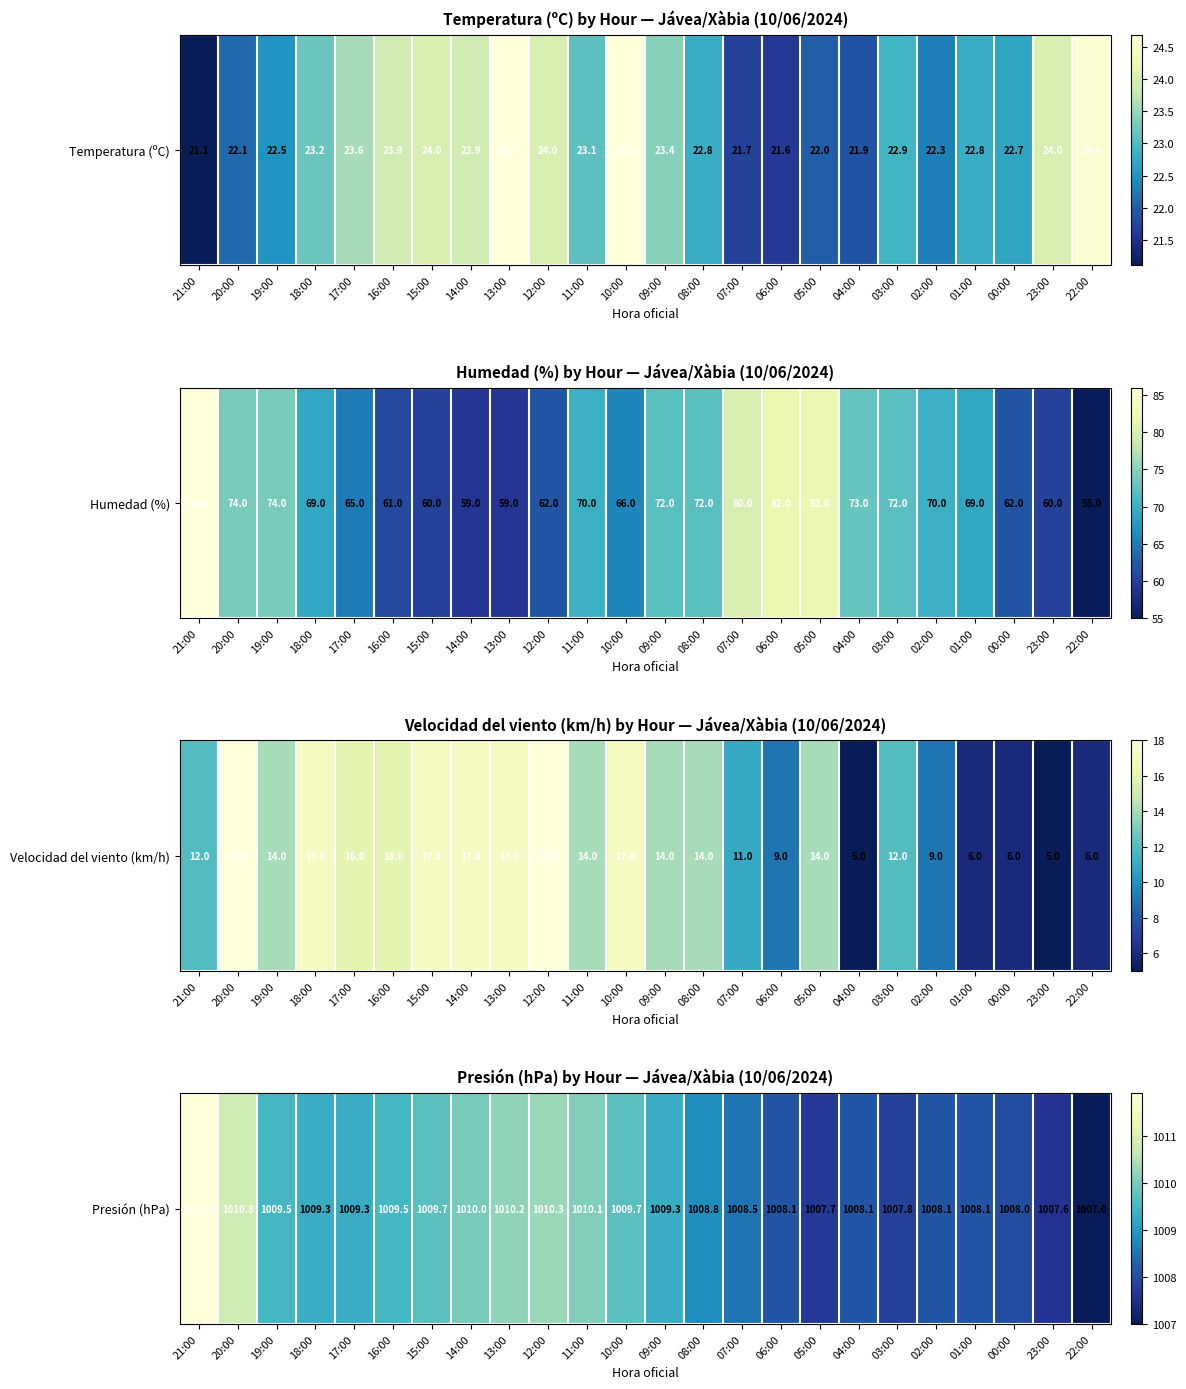

Which has a higher value, 10:00 or 07:00?

10:00